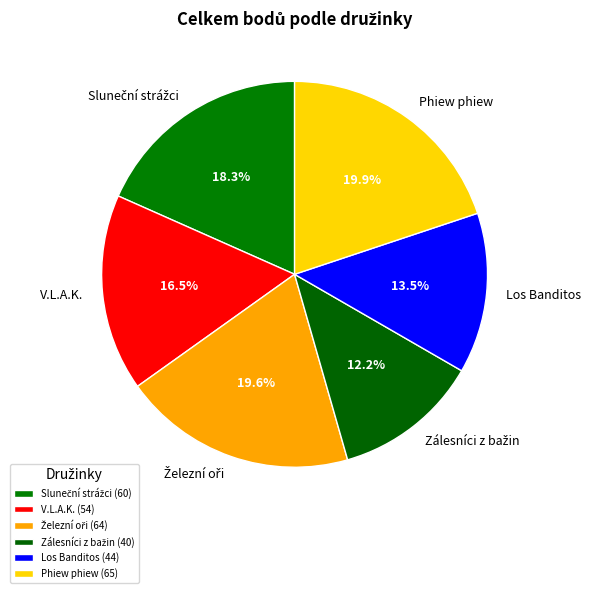

Which has a higher value, Los Banditos or V.L.A.K.?

V.L.A.K.